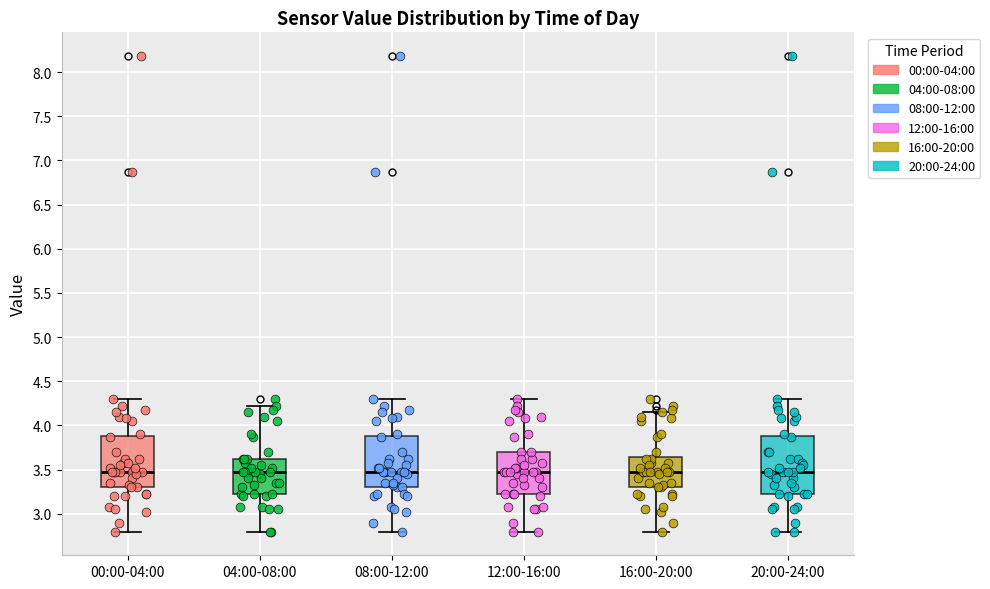

Where does the lower whisker of the box for 08:00-12:00 end on the y-axis? The values are not printed on the chart, so give them approximately, as read against the axis.

2.80